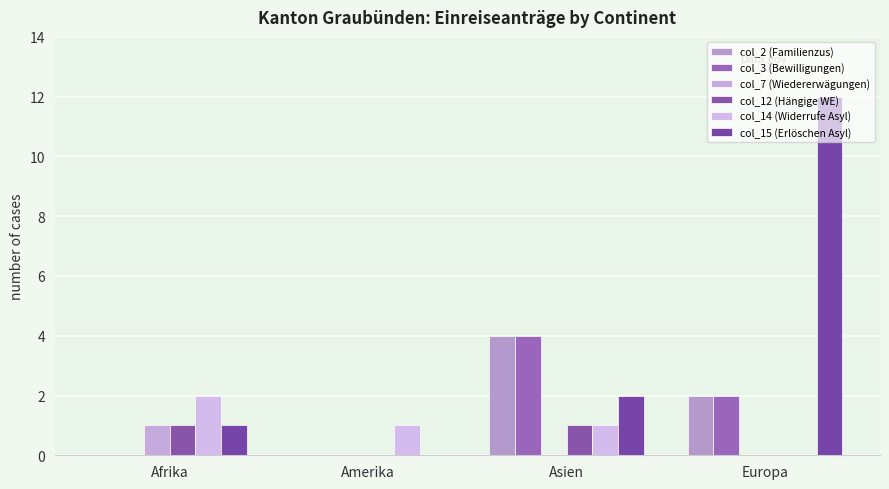

Reading left to right, what are all the values shown in this chart?

col_2 (Familienzus): 0	0	4	2
col_3 (Bewilligungen): 0	0	4	2
col_7 (Wiedererwägungen): 1	0	0	0
col_12 (Hängige WE): 1	0	1	0
col_14 (Widerrufe Asyl): 2	1	1	0
col_15 (Erlöschen Asyl): 1	0	2	12